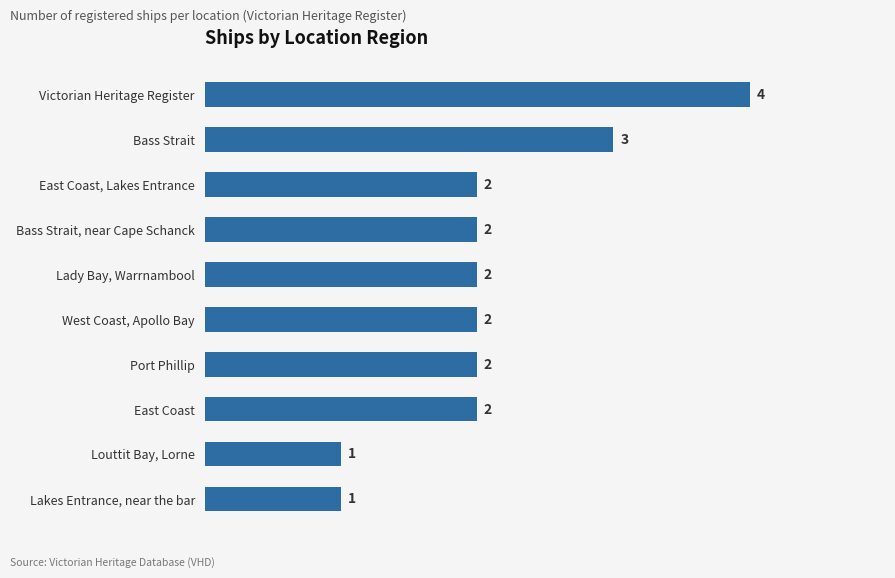

At which category does the chart reach its peak across all series?

Victorian Heritage Register